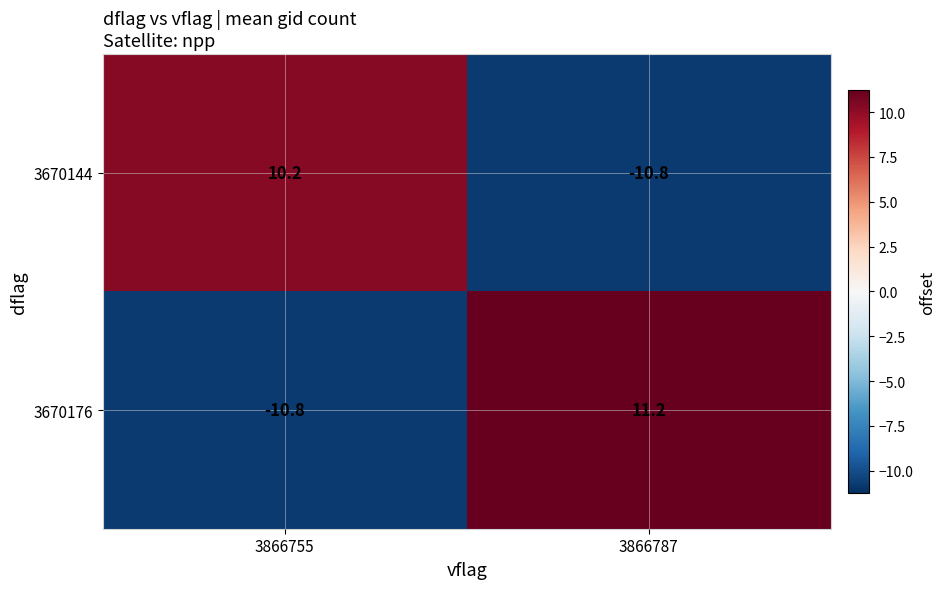

How many data points in 3670176 are less than 11?

1